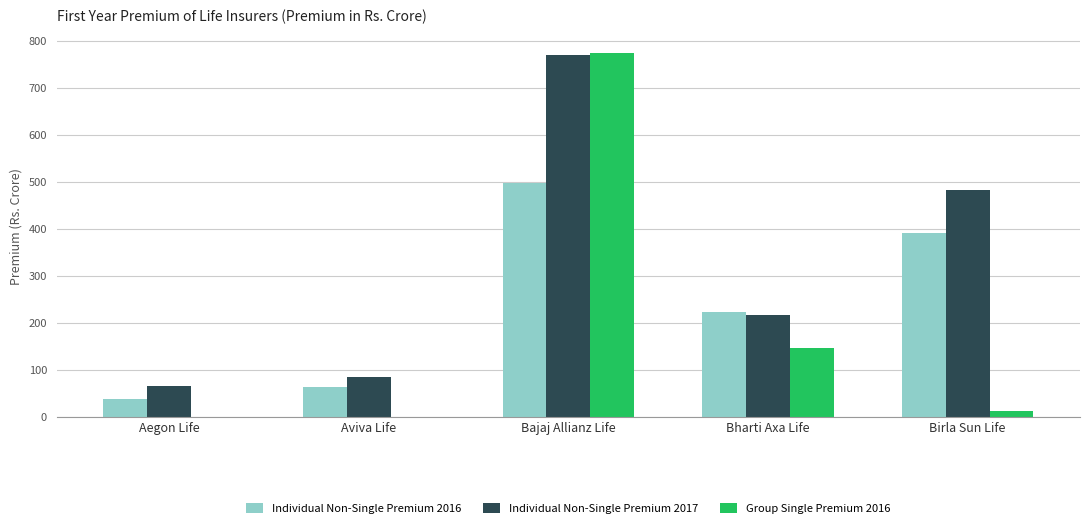

What is the sum of the Individual Non-Single Premium 2016 values at Bajaj Allianz Life and Aegon Life?

534.2